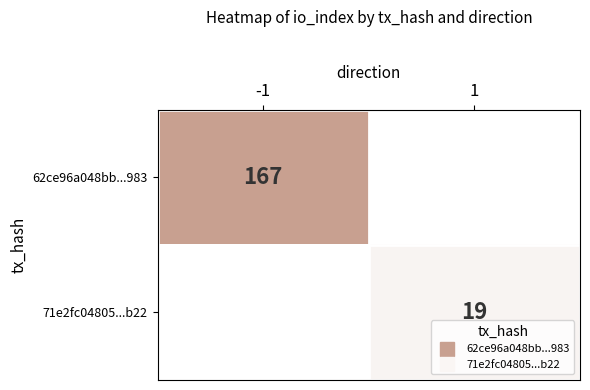

Which series changed the most between -1 and 1?

62ce96a048bb...983